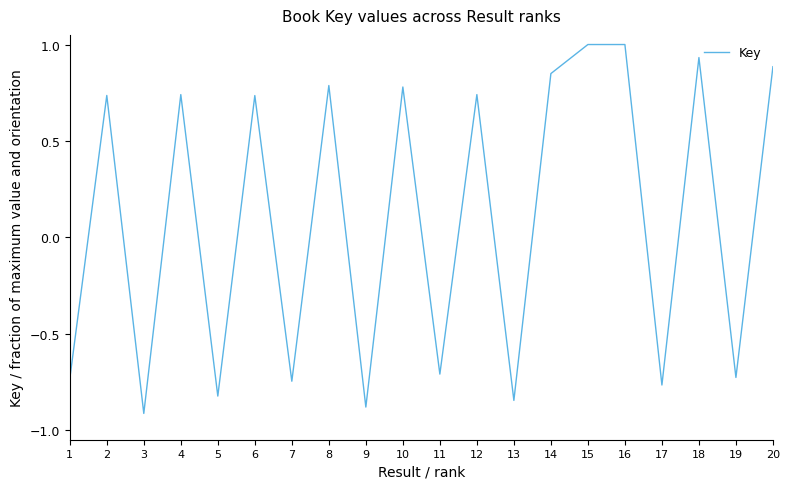

What is the change in value from 11 to 14?

+1.6